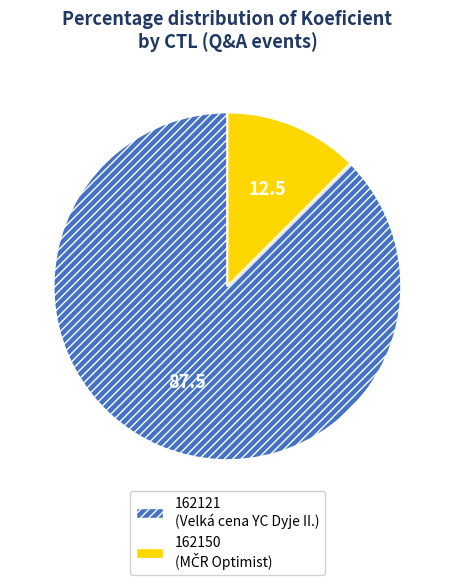

Which slice is the largest?

162121